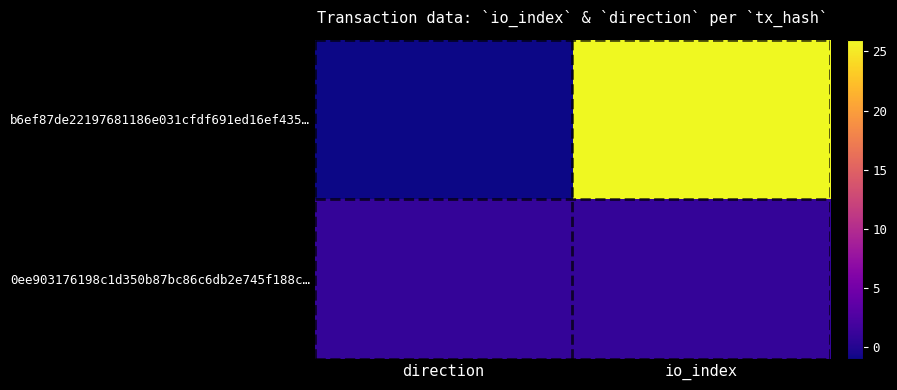

How many data points does each series have?

2